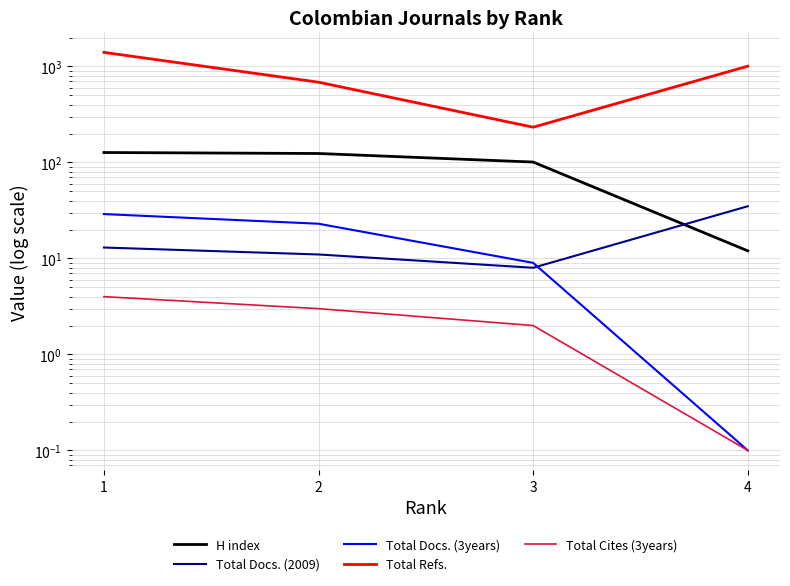

List the series in order of their peak value, highest first.

Total Refs., H index, Total Docs. (2009), Total Docs. (3years), Total Cites (3years)